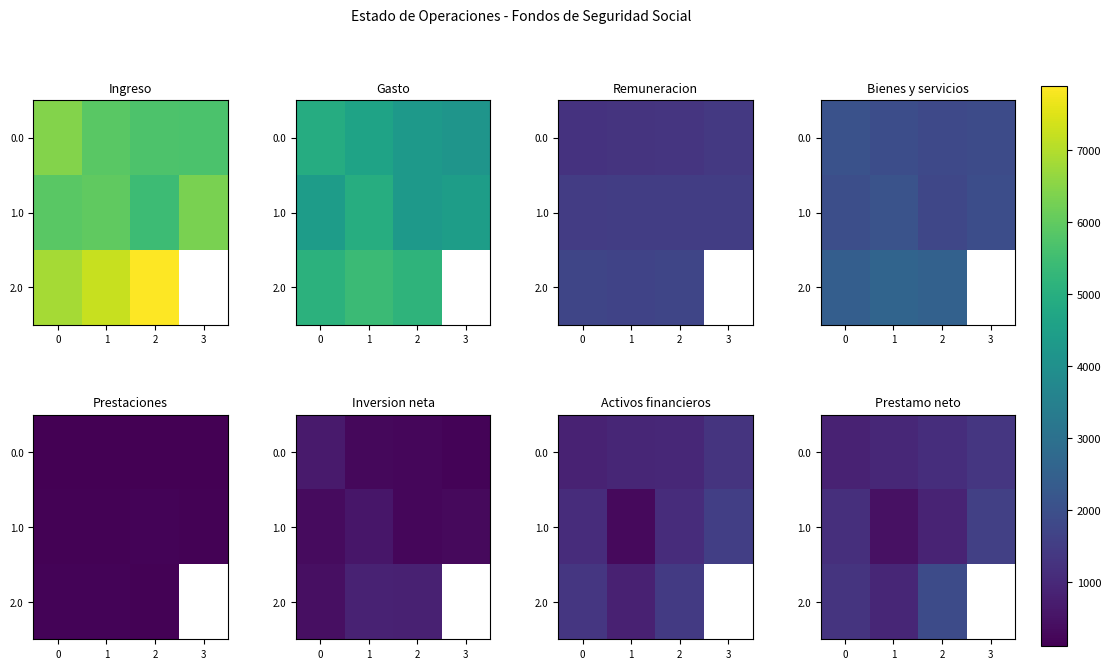

How many data points in 1.0 are less than 1171?

2